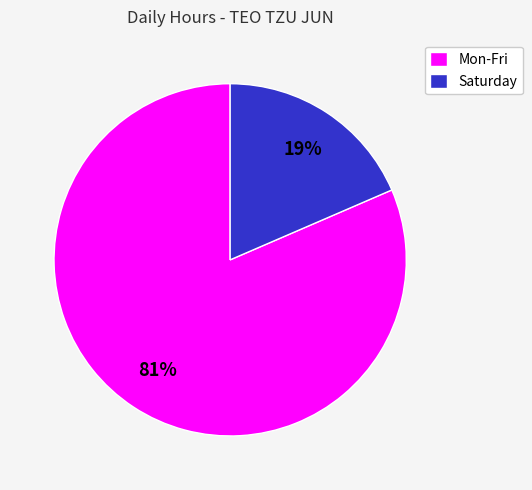

To the nearest percent, what portion does Mon-Fri represent?

81%